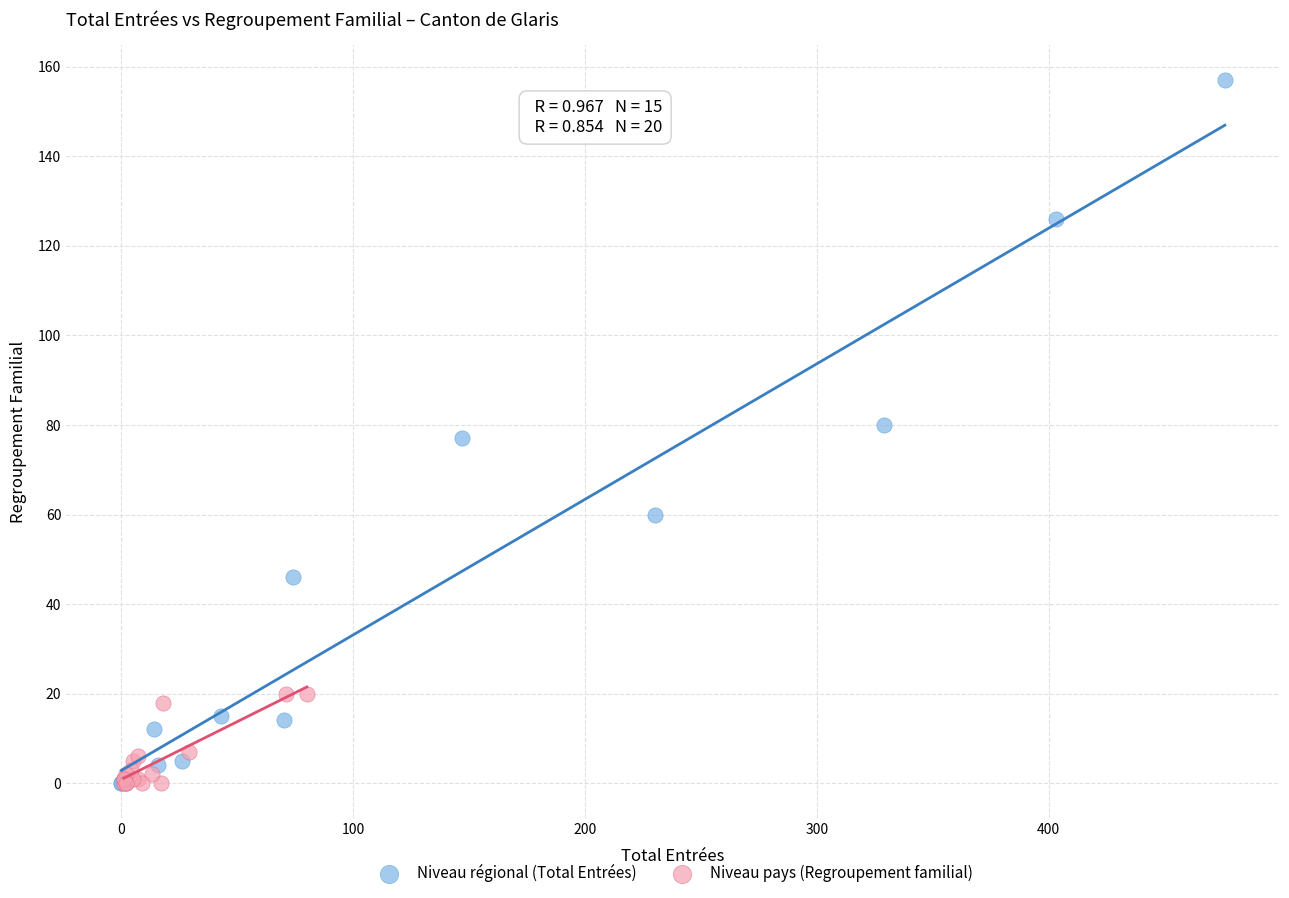

Which series has the widest spread of Y values?

Niveau régional (Total Entrées)